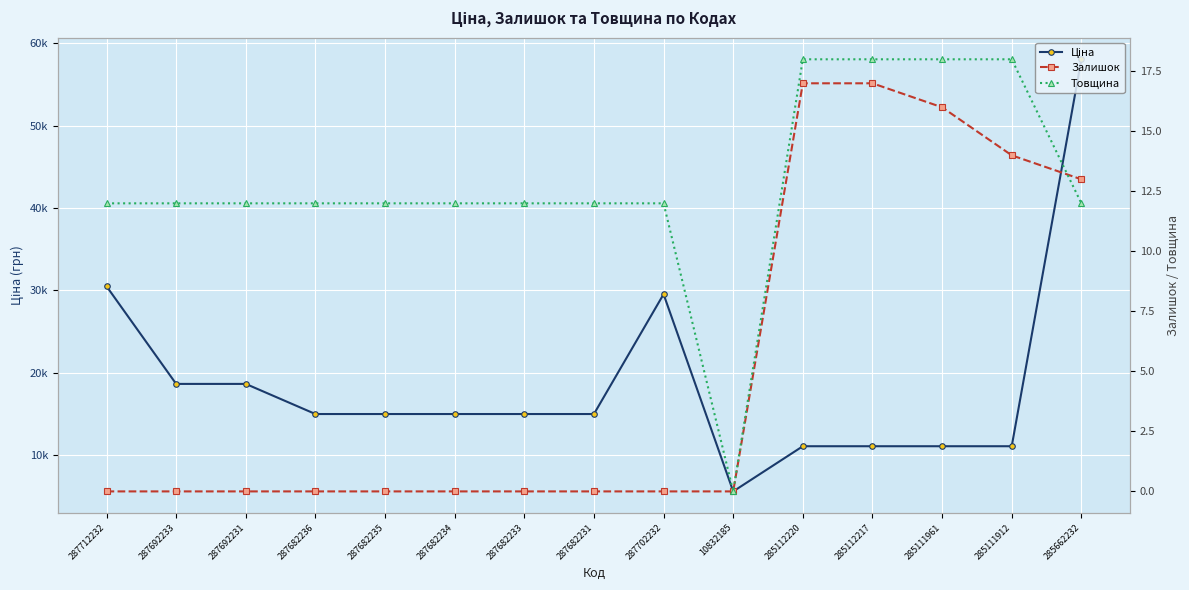

At which category is the sum across all series the highest?

285662232